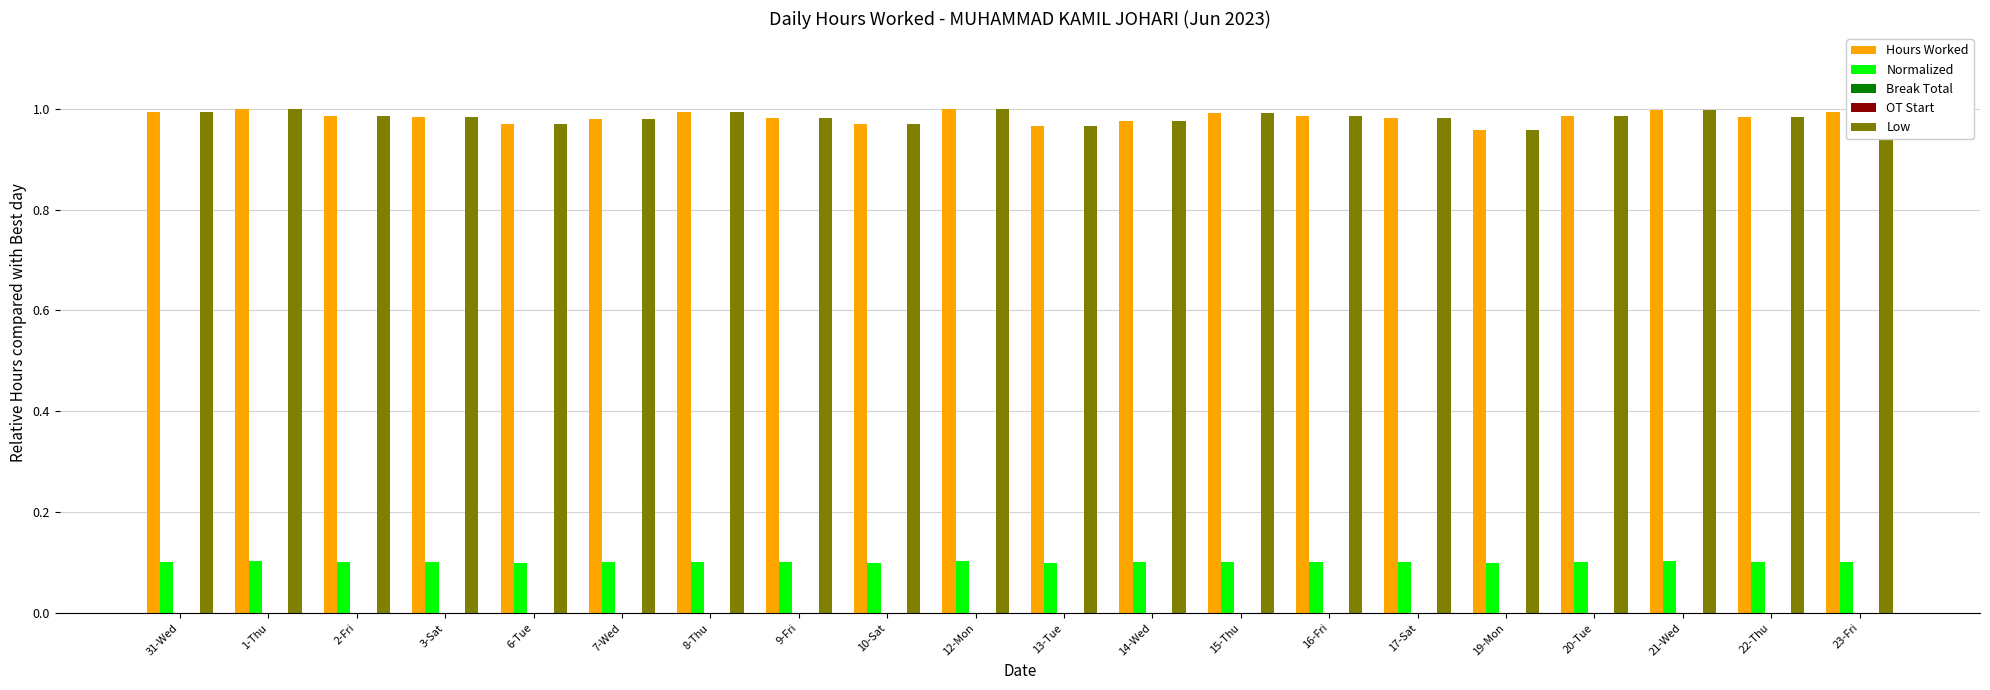

Rank the categories by Hours Worked value from lowest to highest.

19-Mon, 13-Tue, 6-Tue, 10-Sat, 14-Wed, 7-Wed, 9-Fri, 17-Sat, 3-Sat, 22-Thu, 20-Tue, 2-Fri, 16-Fri, 15-Thu, 31-Wed, 8-Thu, 23-Fri, 21-Wed, 1-Thu, 12-Mon